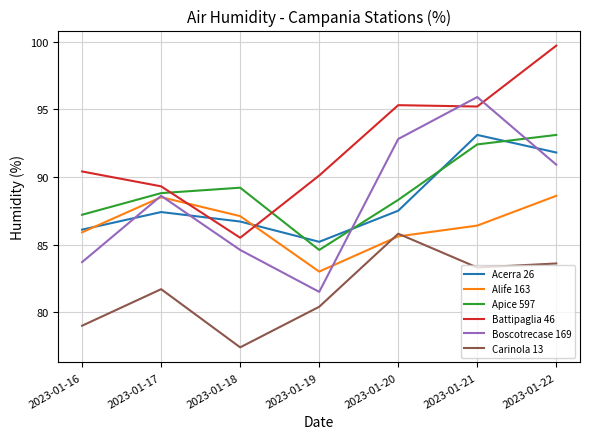

What is the sum of the Acerra 26 values at 2023-01-16 and 2023-01-17?

173.5